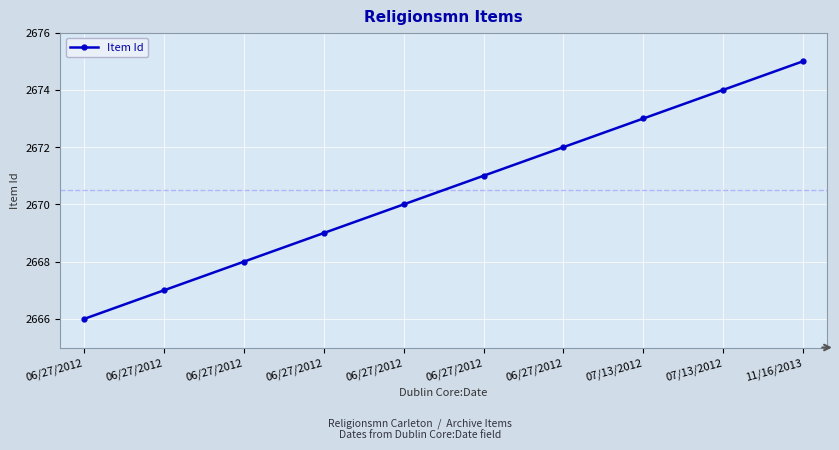

How many series are shown in this chart?

1